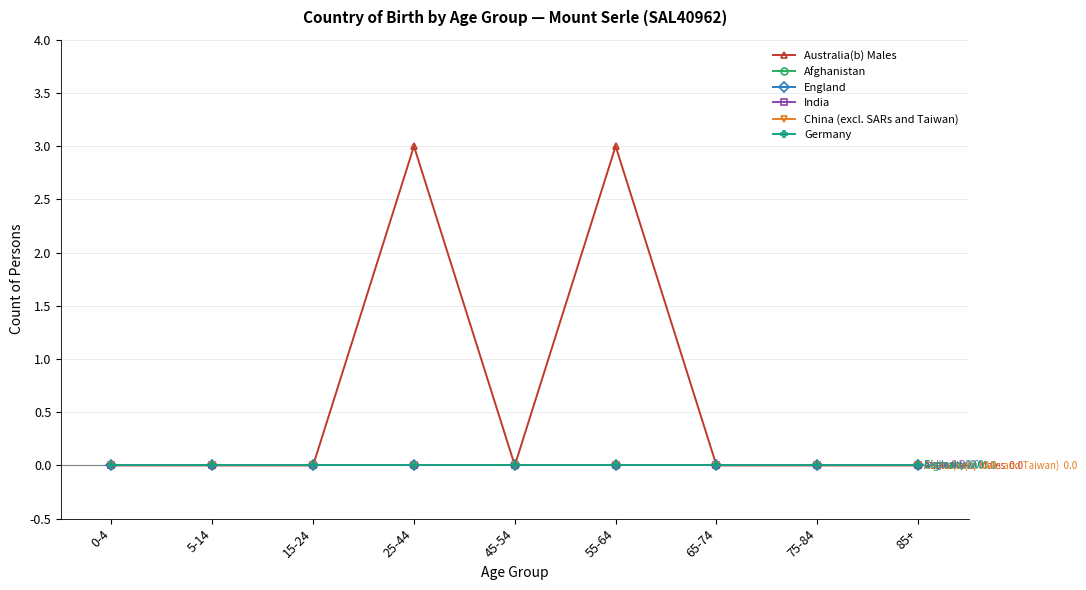

Reading left to right, what are all the values shown in this chart?

Australia(b) Males: 0	0	0	3	0	3	0	0	0
Afghanistan: 0	0	0	0	0	0	0	0	0
England: 0	0	0	0	0	0	0	0	0
India: 0	0	0	0	0	0	0	0	0
China (excl. SARs and Taiwan): 0	0	0	0	0	0	0	0	0
Germany: 0	0	0	0	0	0	0	0	0